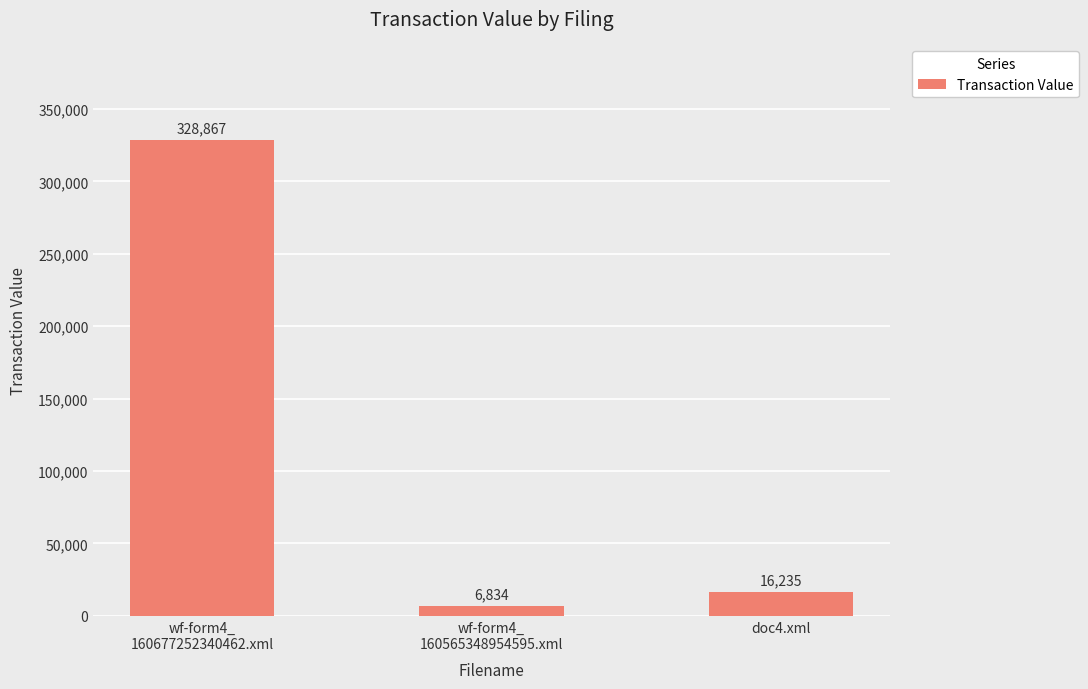

Are the bars horizontal?

No